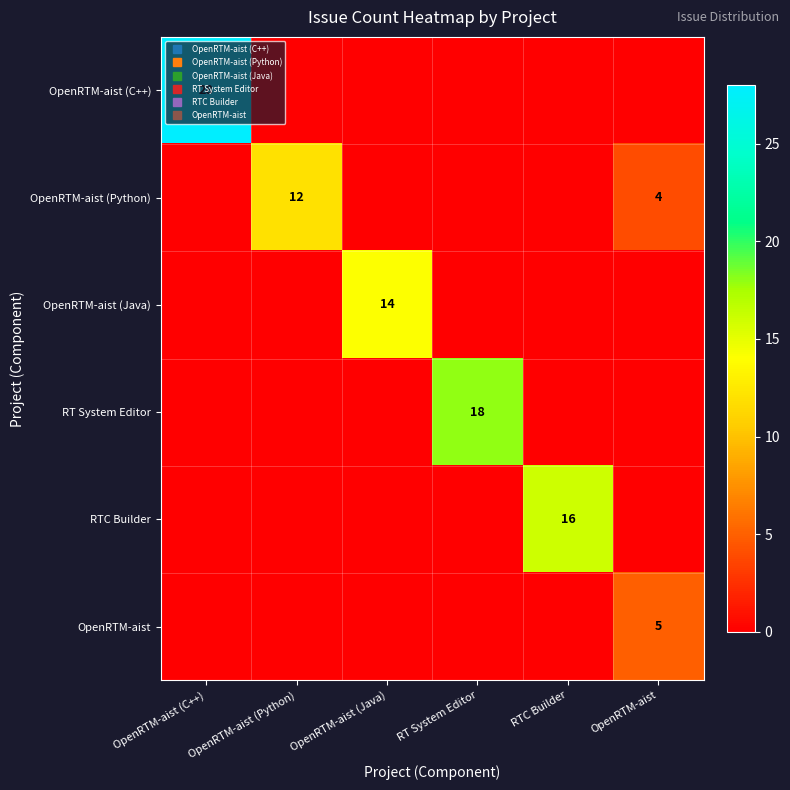

The OpenRTM-aist series shows -2 at OpenRTM-aist (Java). True or false?

False